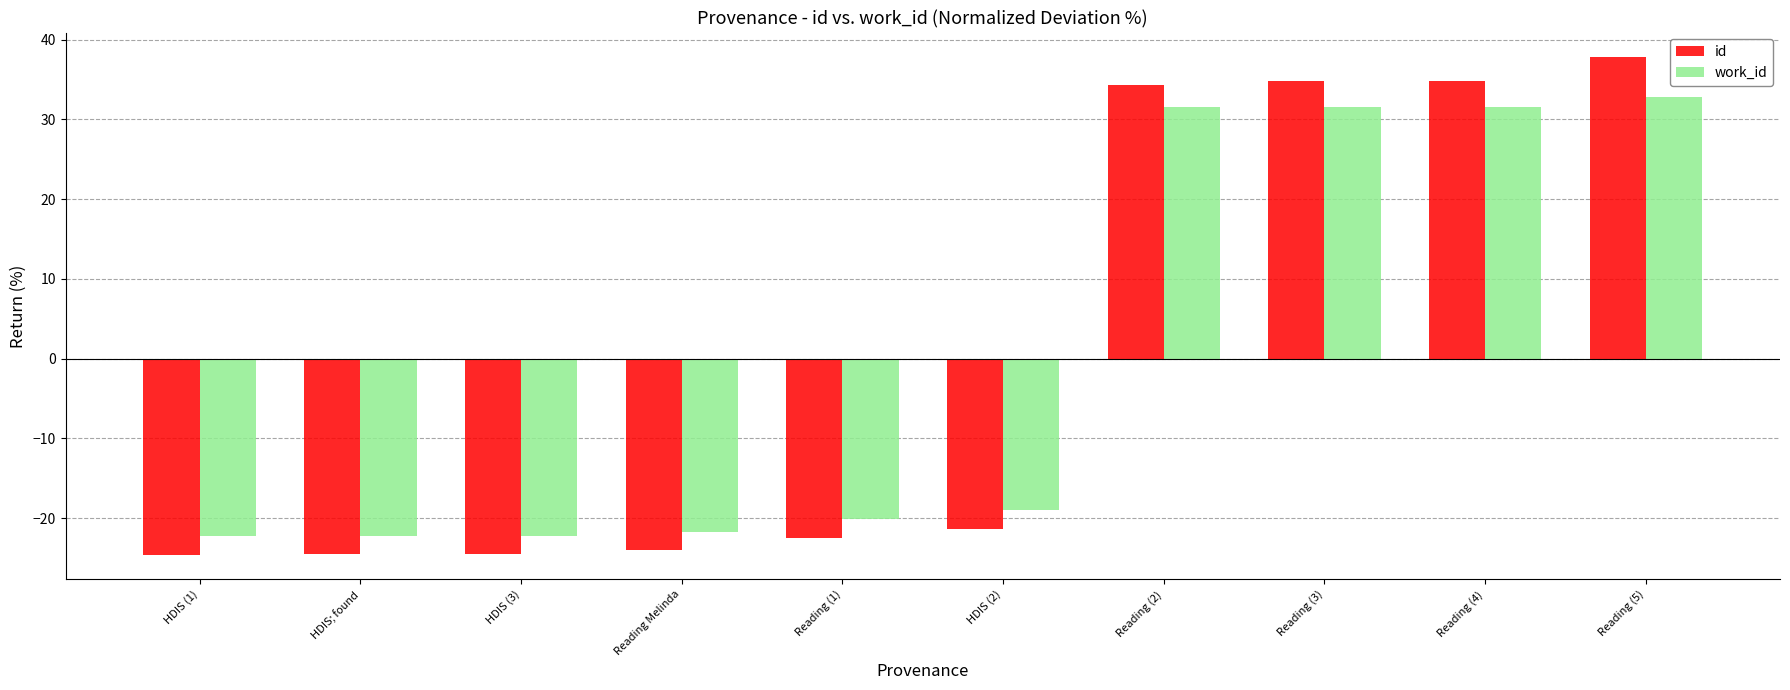

What is the difference between the maximum and minimum values in the work_id series?

55.0